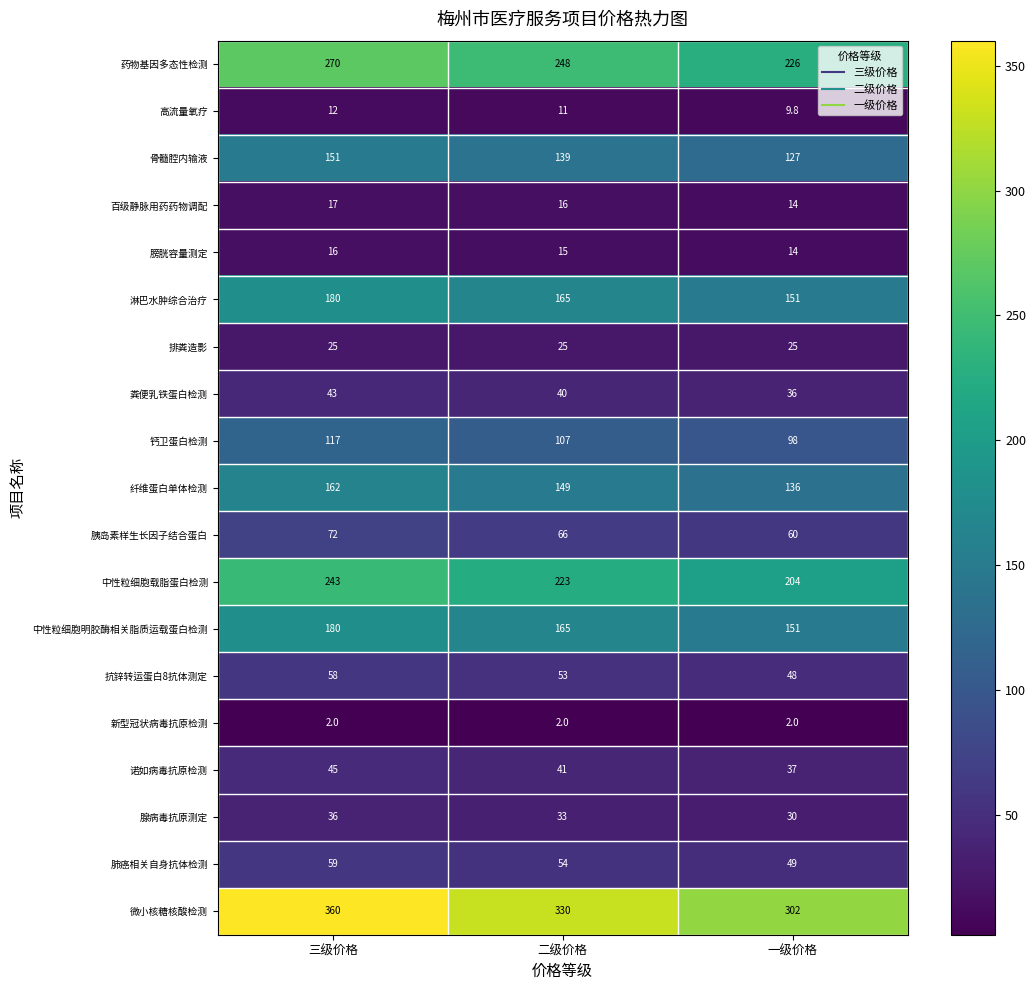

What is the smallest value displayed?

2.0